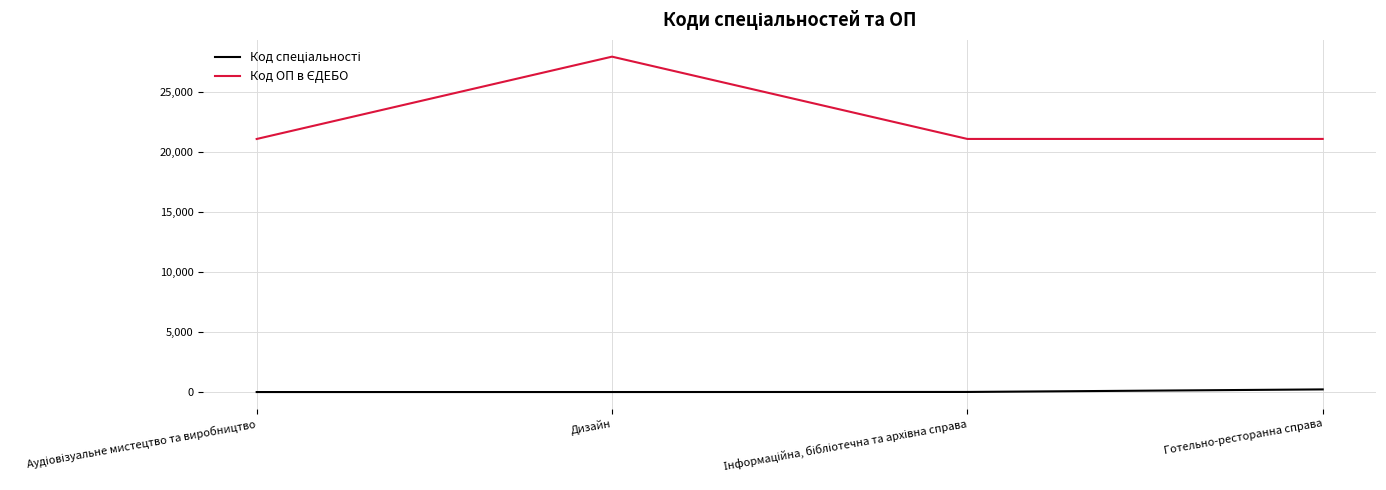

At which category is the sum across all series the highest?

Дизайн